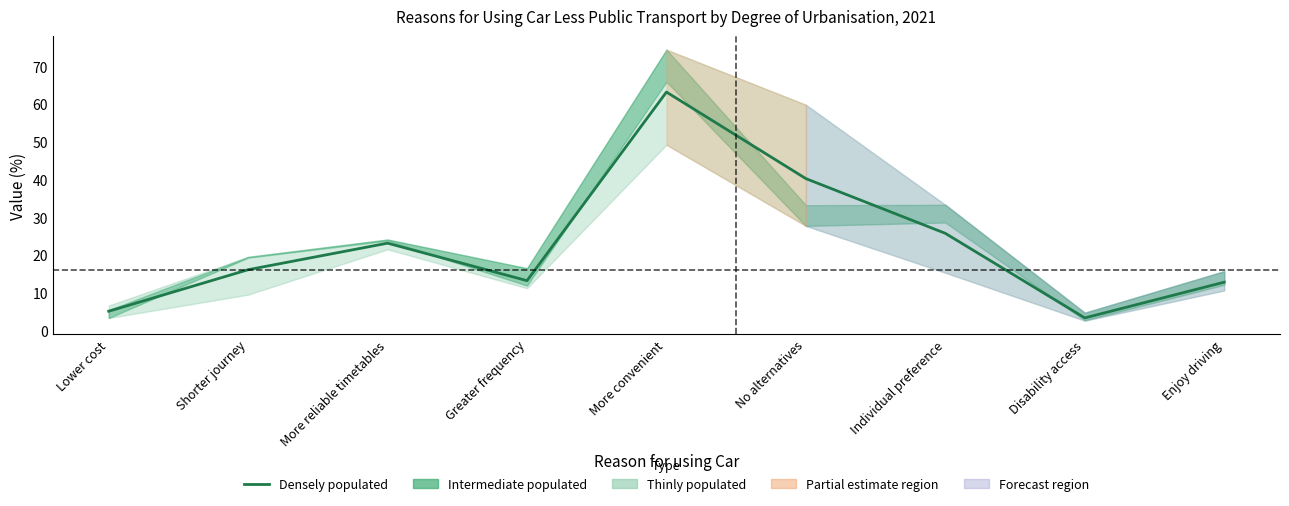

List the labels in order of value, smallest first.

Disability access, Lower cost, Enjoy driving, Greater frequency, Shorter journey, More reliable timetables, Individual preference, No alternatives, More convenient